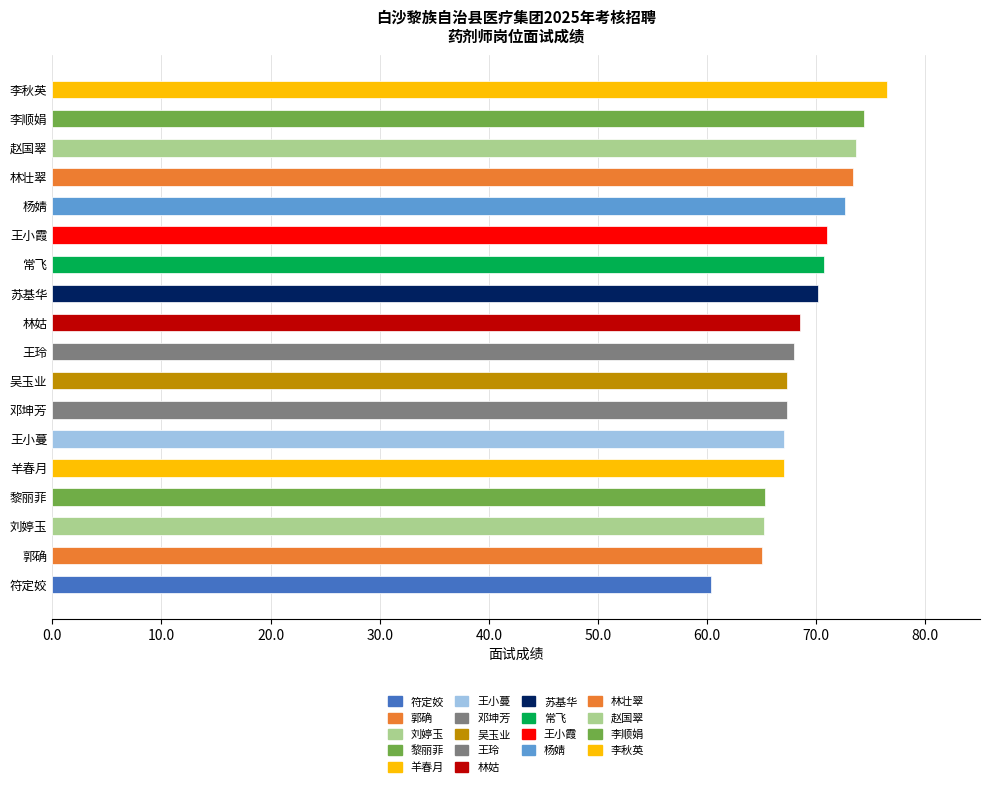

What is the smallest value displayed?

60.3